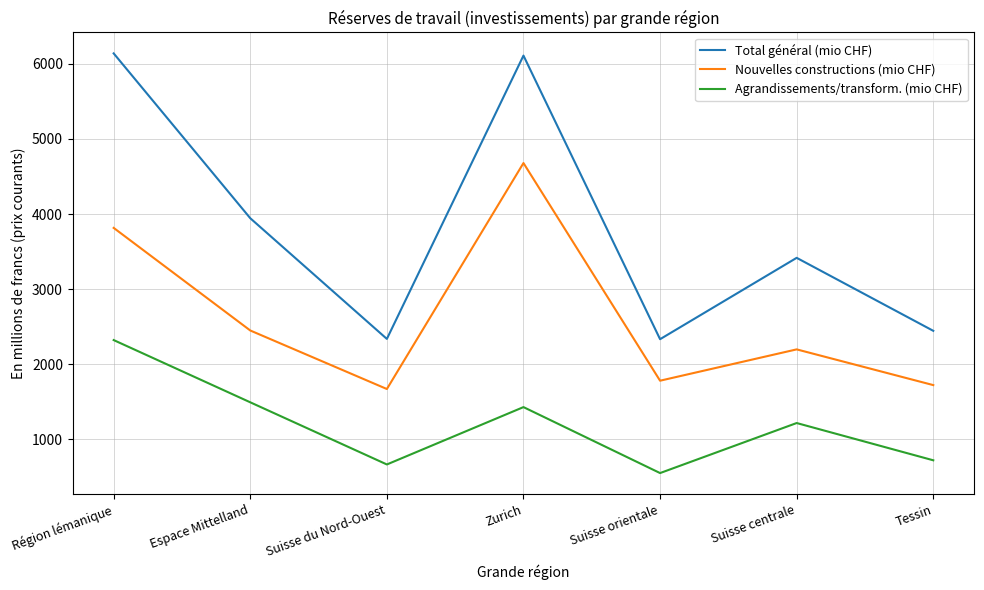

How many lines are shown in the chart?

3